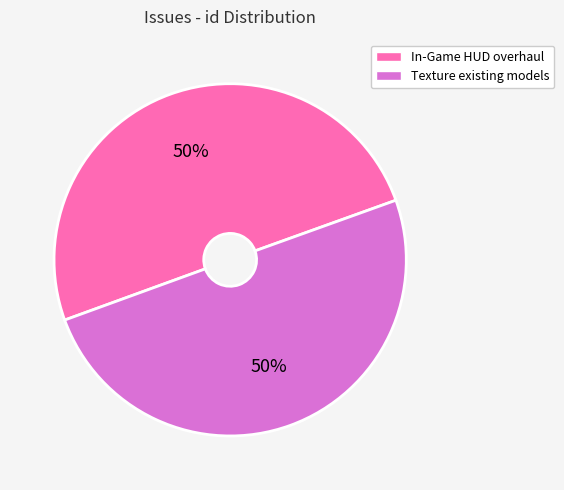

To the nearest percent, what percentage of the pie is In-Game HUD overhaul?

50%